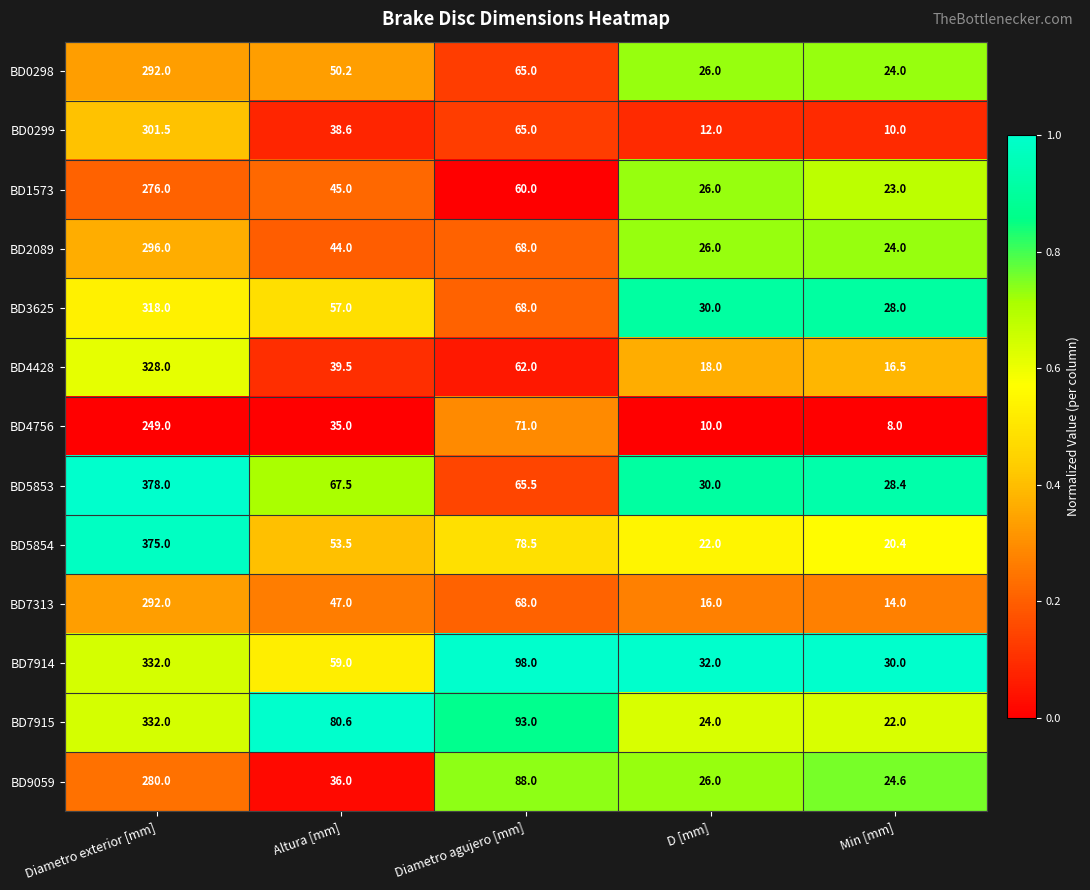

Which series has the widest spread of values?

BD5854